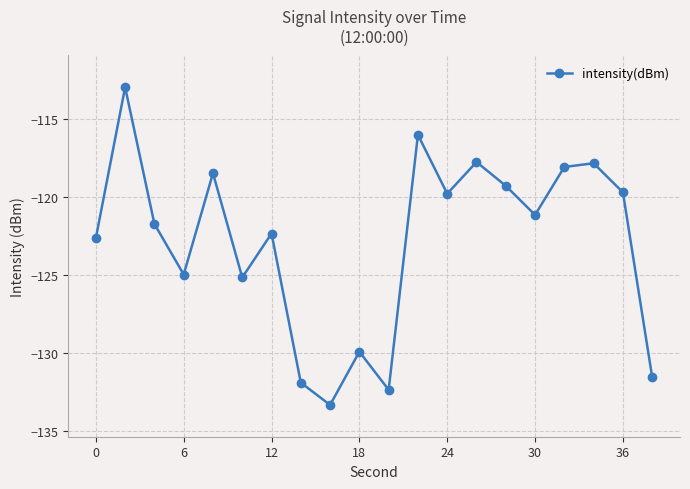

How many interior local peaks (higher than both neighbors) does the data have?

7